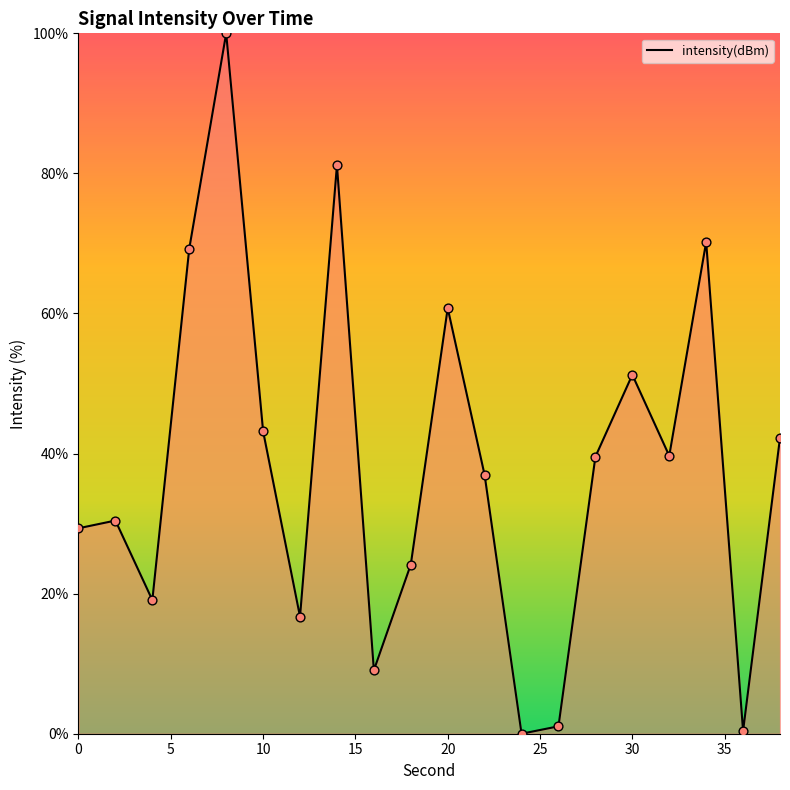

What is the difference between the maximum and minimum values?

100.0